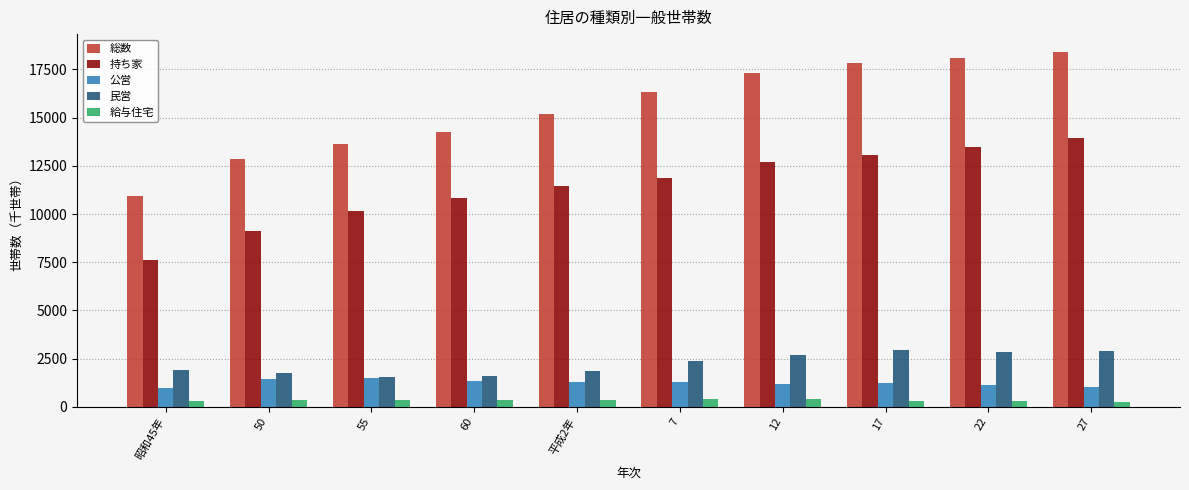

At how many categories does at least one series exceed 17987?

2